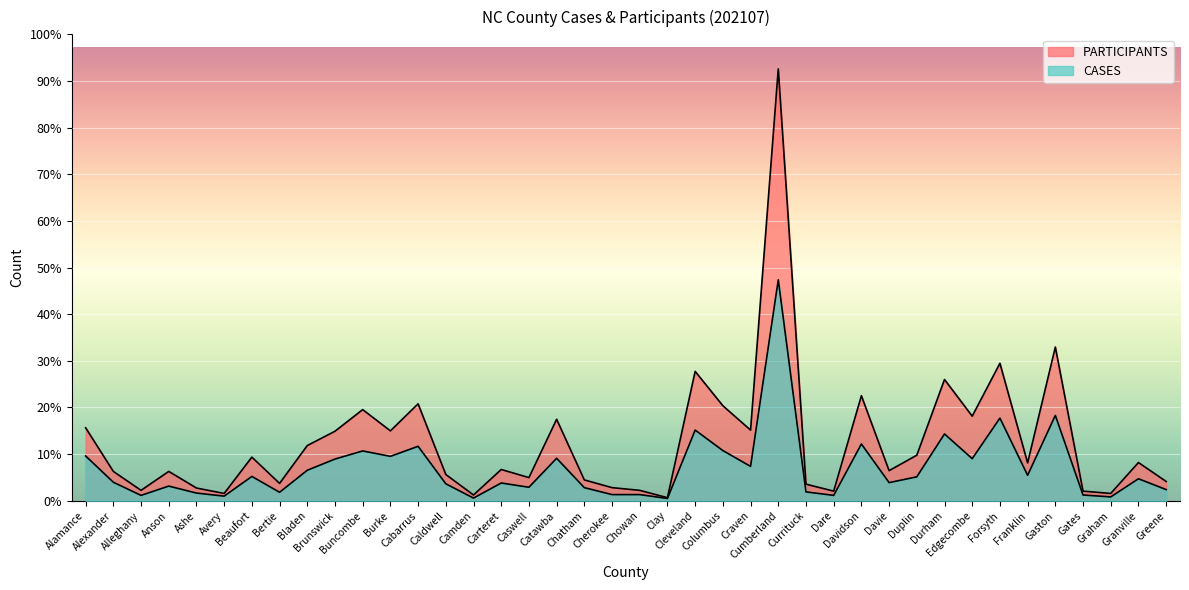

Does the chart display data point markers on the line(s)?

No